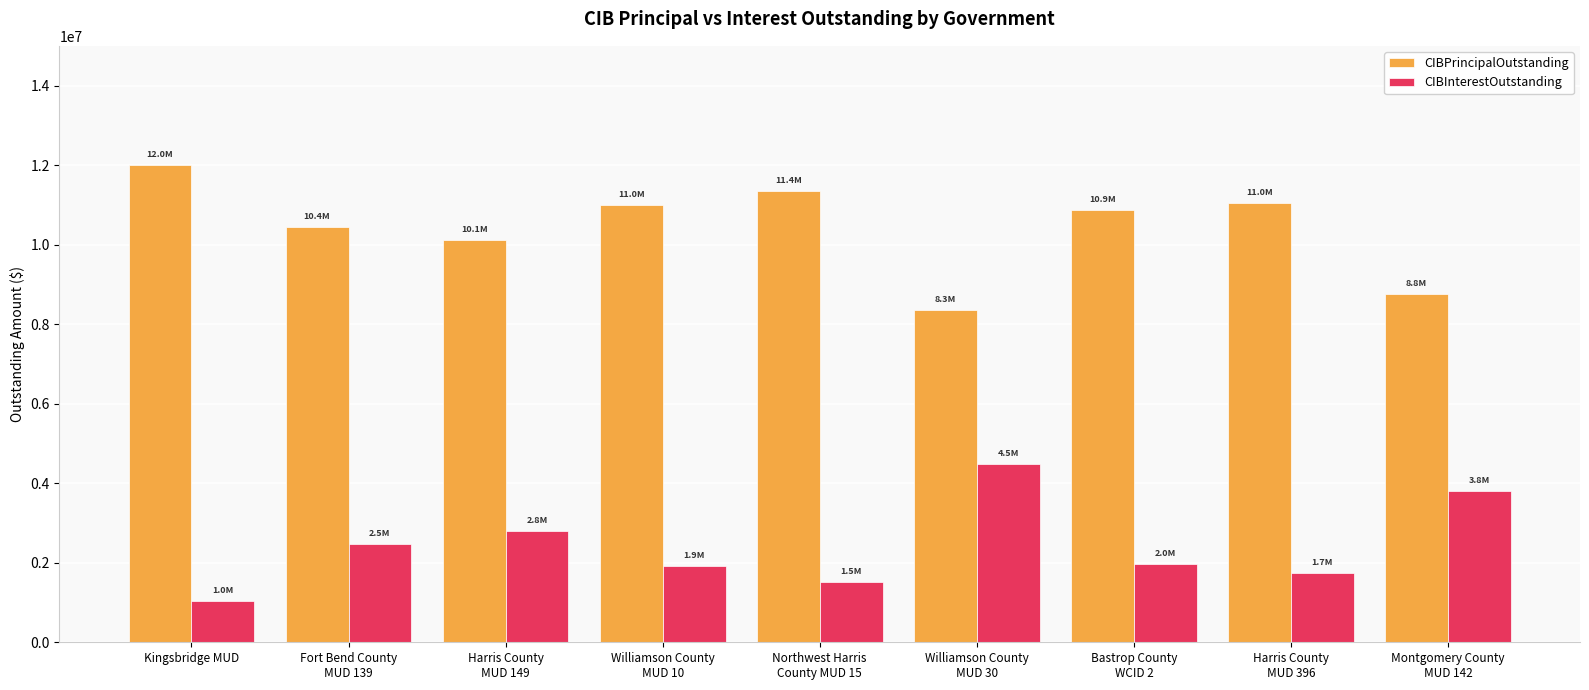

What is the minimum value for CIBPrincipalOutstanding?

8345000.0